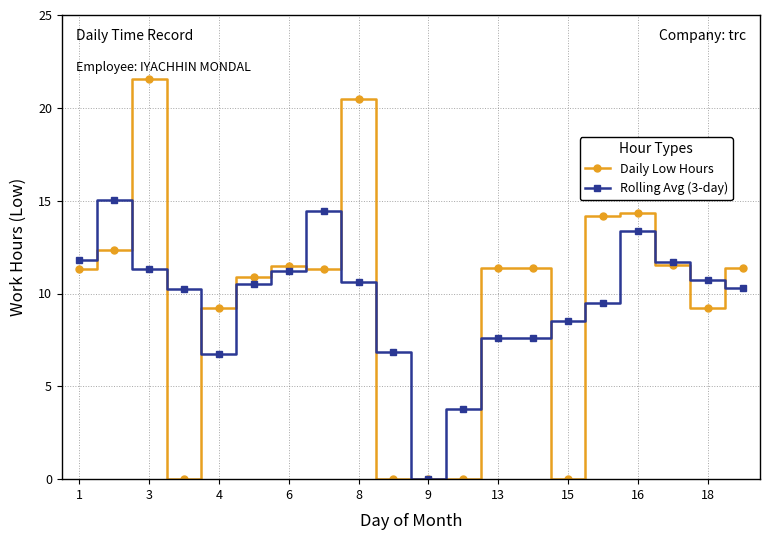

What is the value of the Rolling Avg (3-day) point at the 9th from the left?

10.6